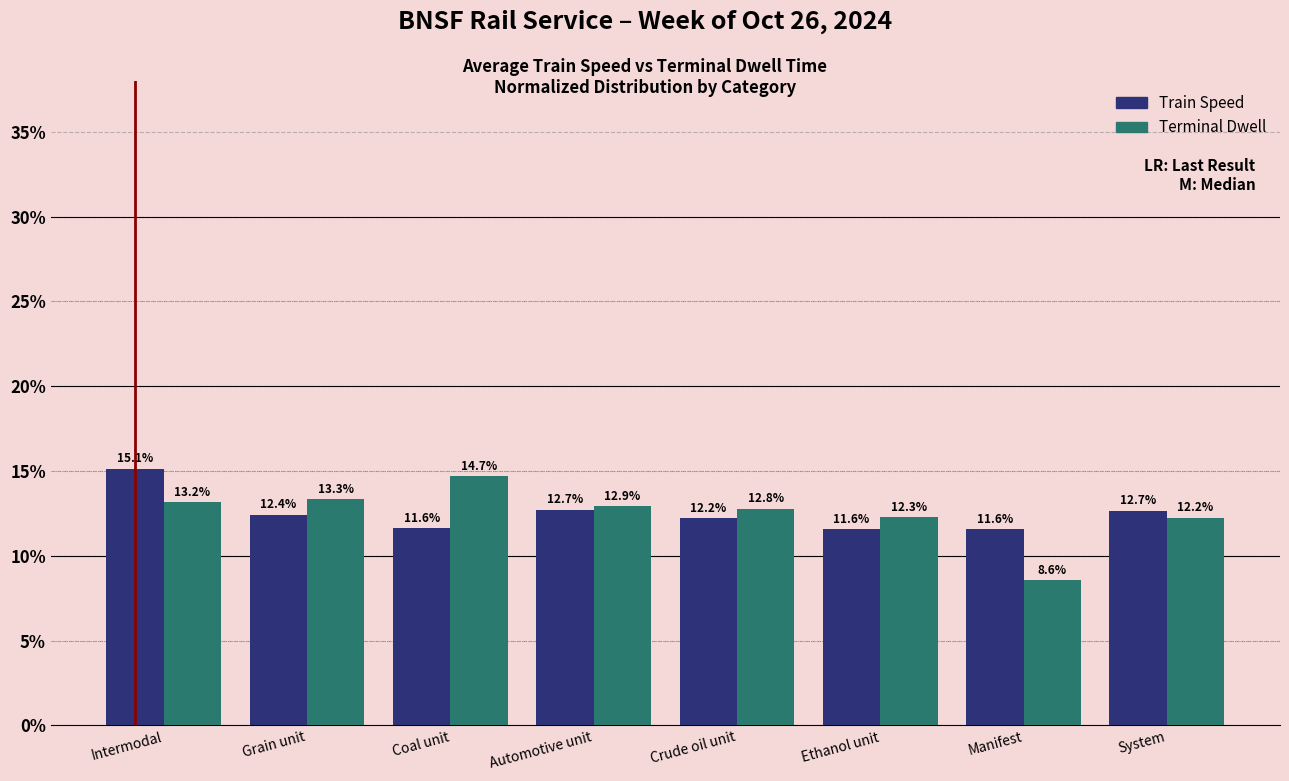

Reading left to right, what are all the values shown in this chart?

Train Speed: 15.1	12.4	11.6	12.7	12.2	11.6	11.6	12.7
Terminal Dwell: 13.2	13.3	14.7	12.9	12.8	12.3	8.6	12.2